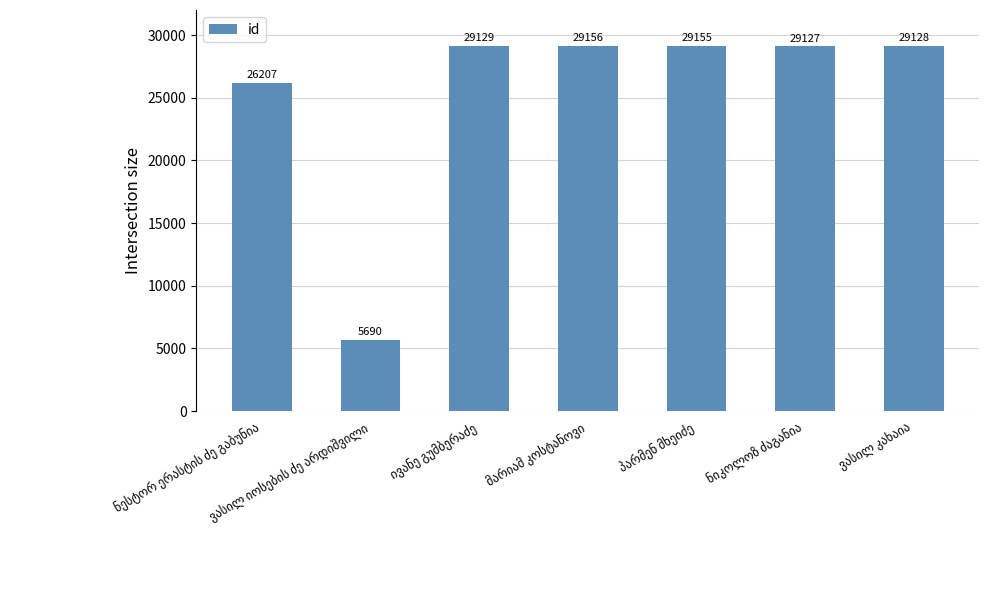

What is the value of the 5th bar from the left?

29155